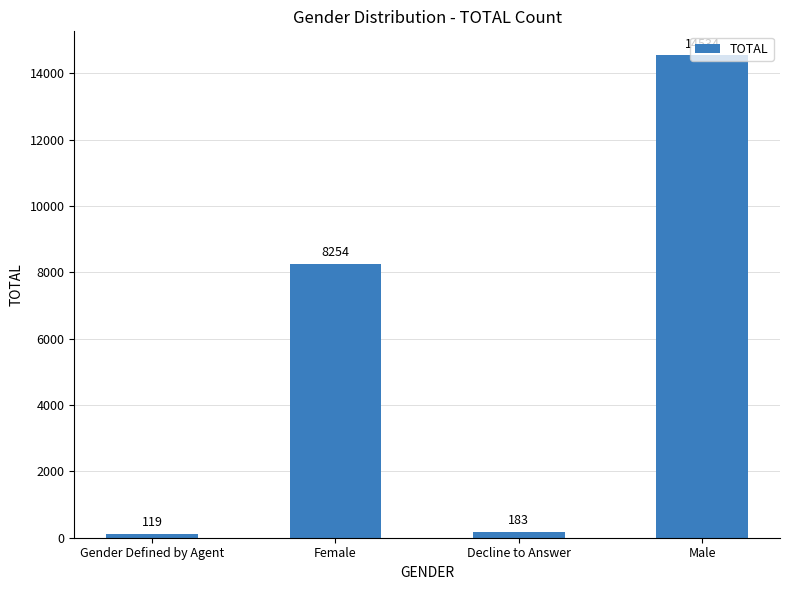

List the labels in order of value, smallest first.

Gender Defined by Agent, Decline to Answer, Female, Male